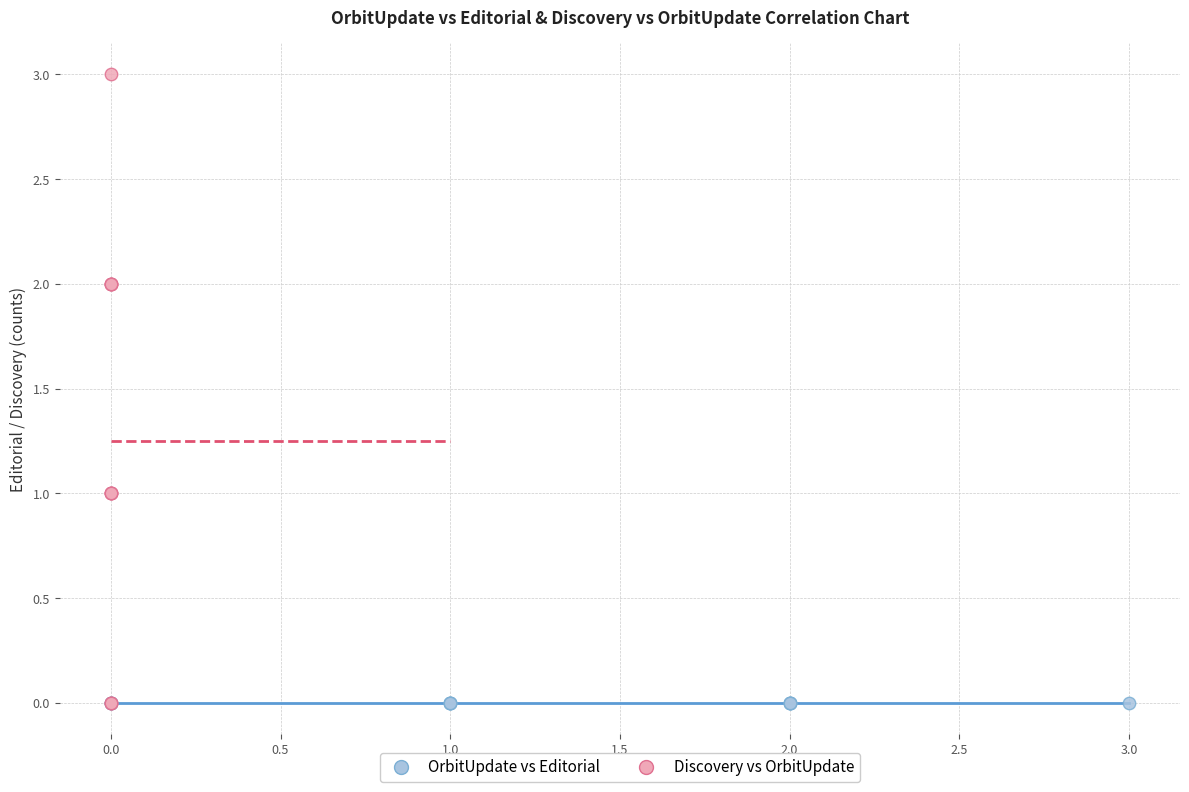

Which series contains the highest Y value?

Discovery vs OrbitUpdate